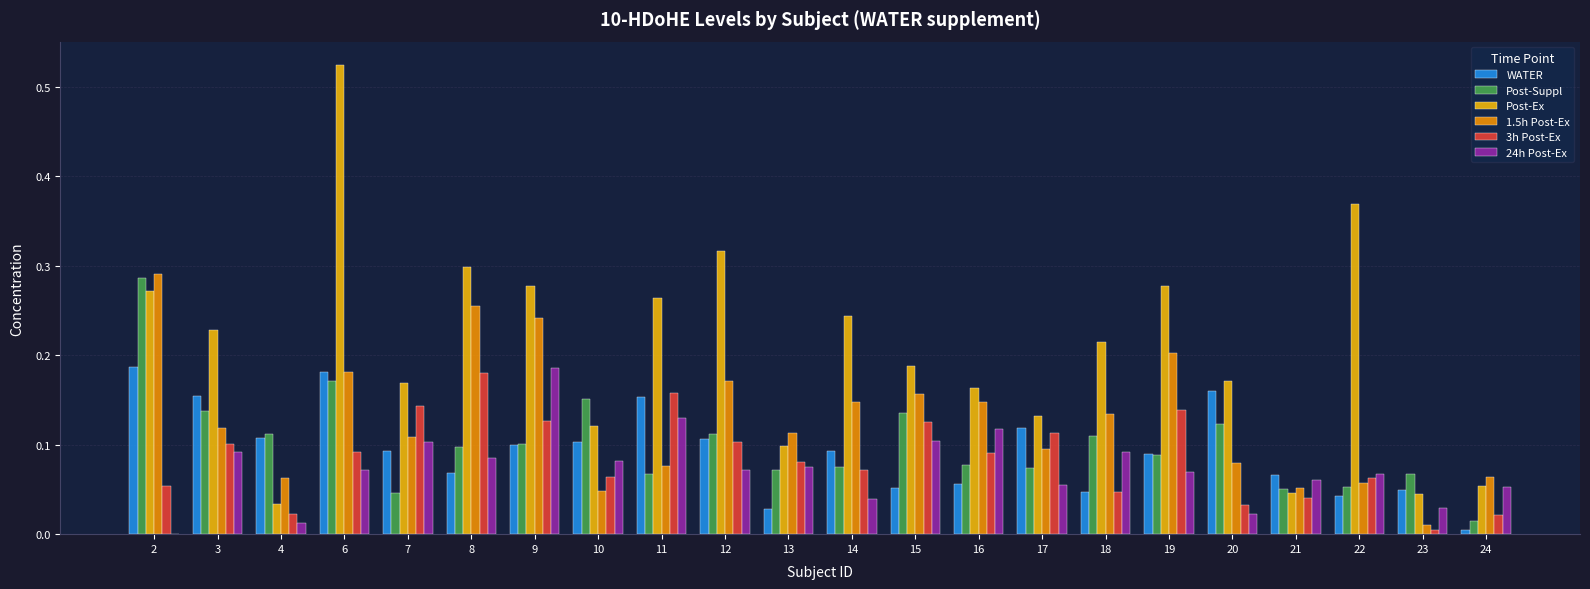

What is the sum of all 1.5h Post-Ex values?

2.8